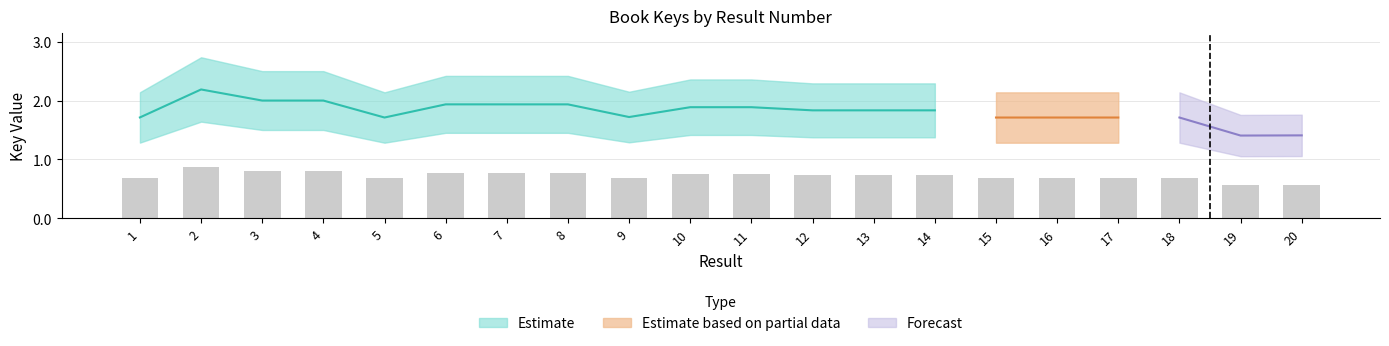

At which label is the value closest to 0?

19